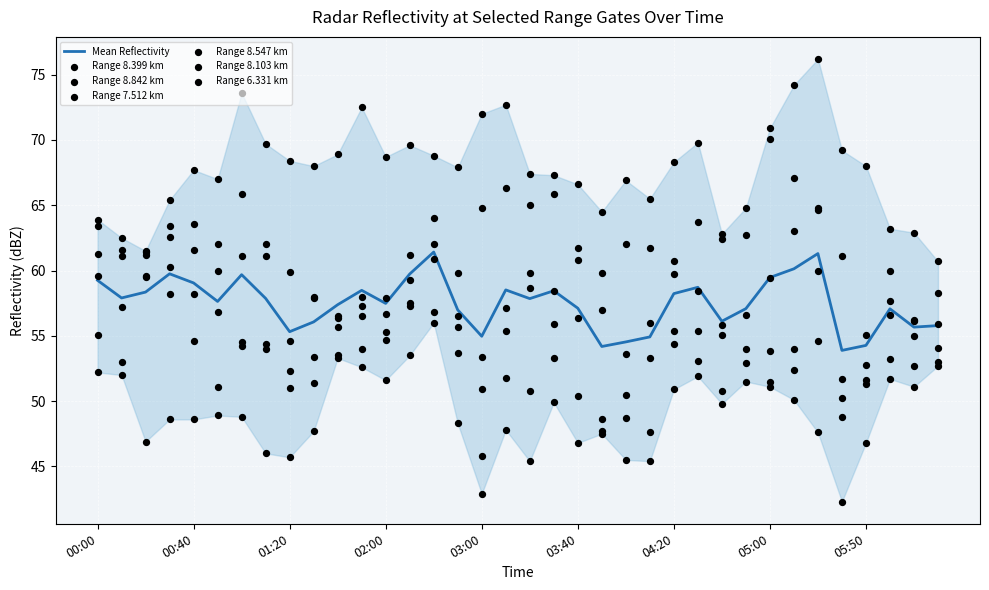

What is the total value across all series at 2006/06/22 04:10?

329.5